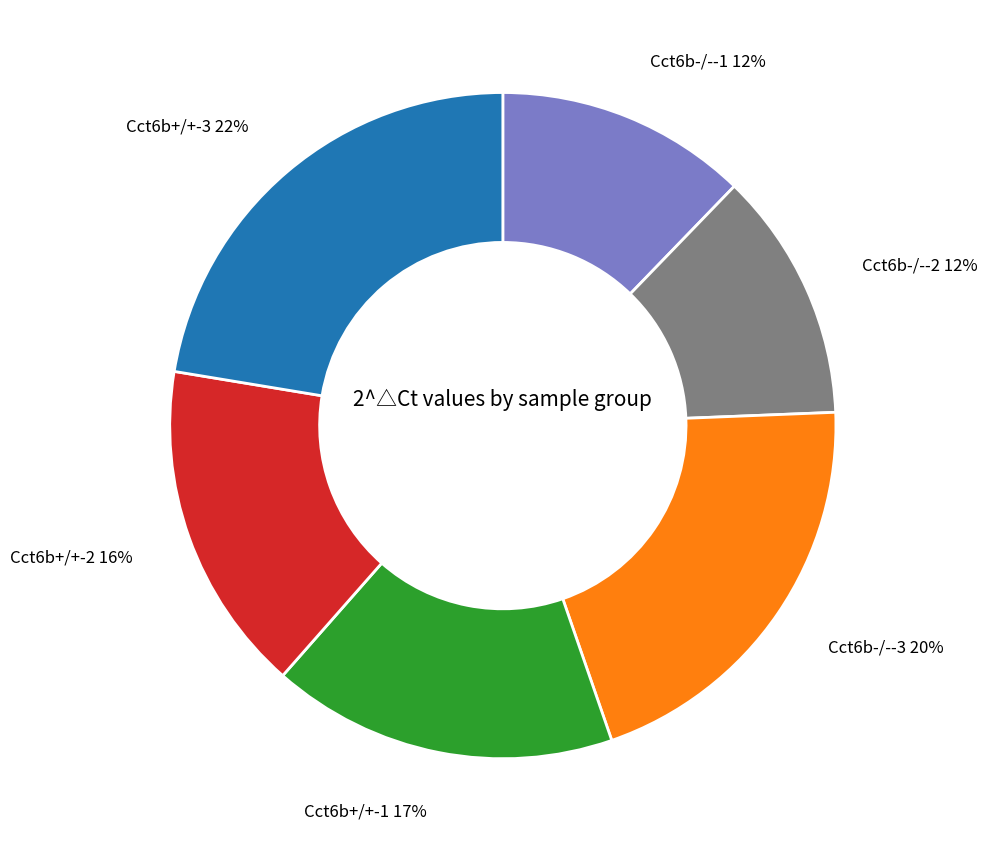

Does Cct6b+/+-1 account for over 50% of the chart?

No